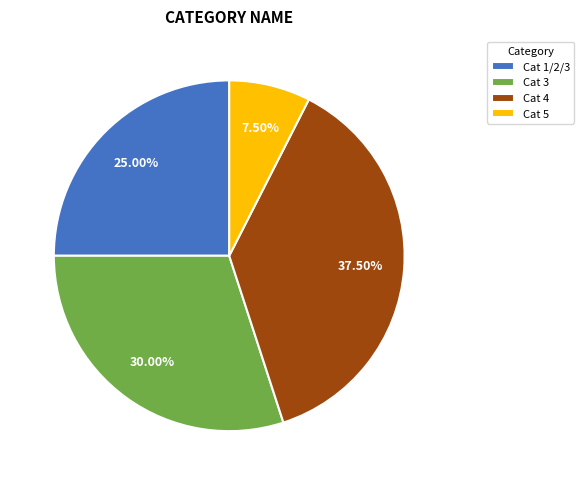

Count the number of slices in the pie.

4